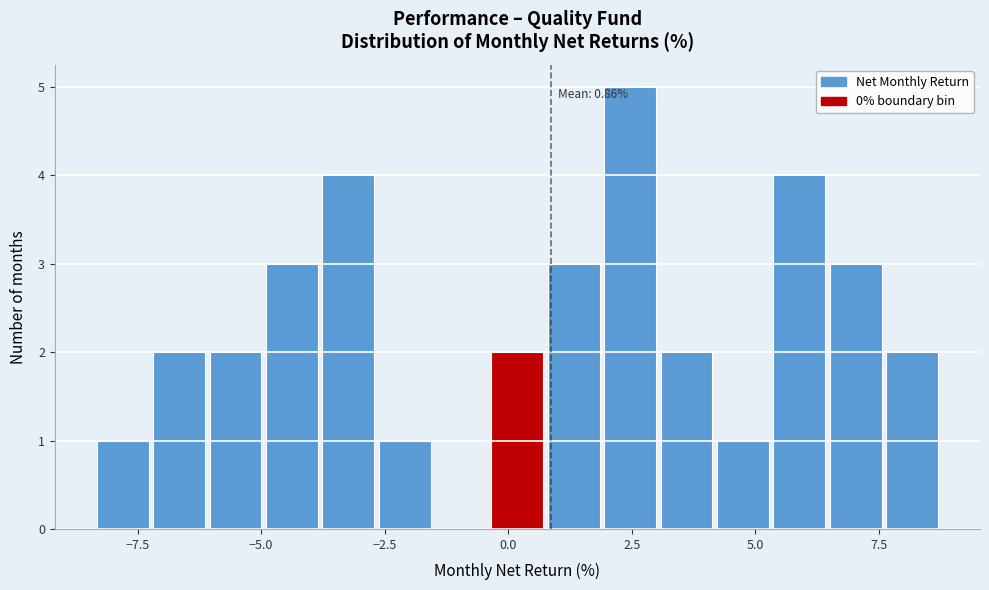

Read against the x-axis, roughly where is the centre of the tallest bar?

2.5